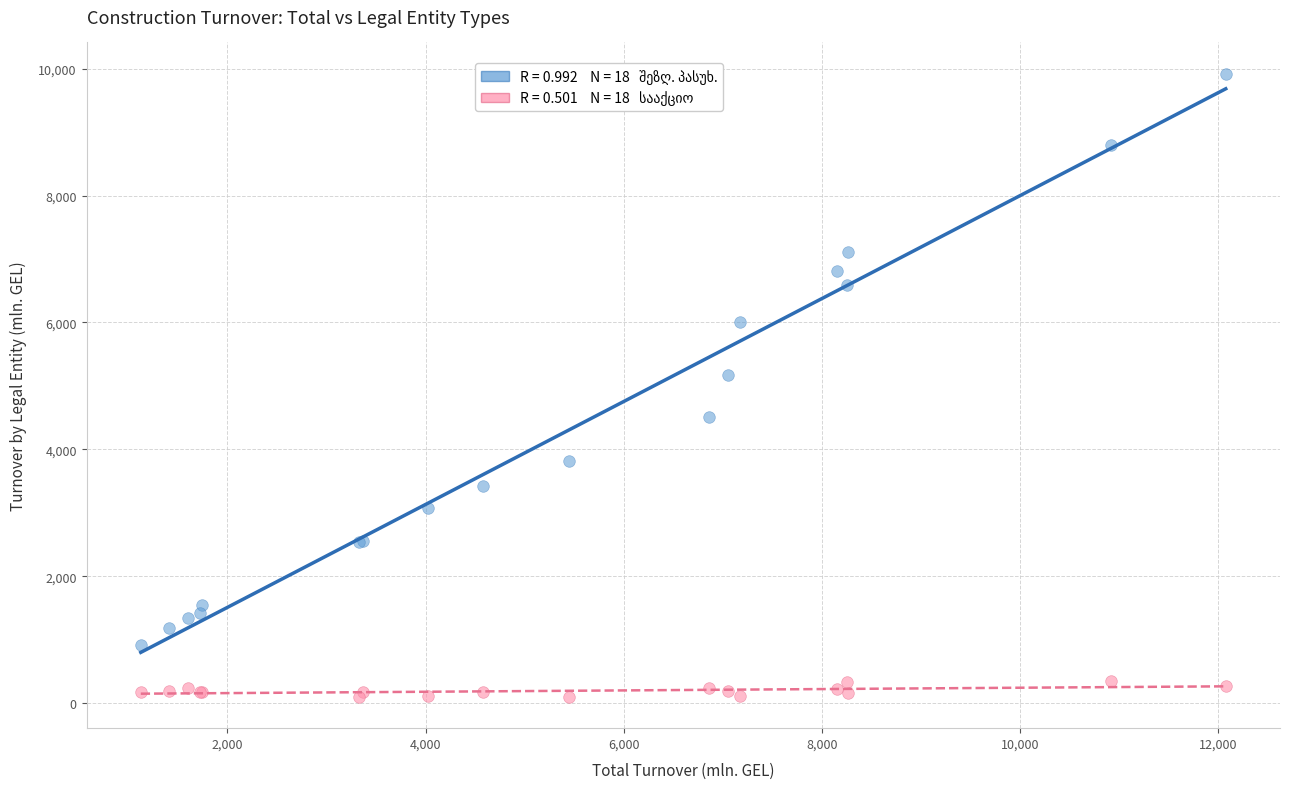

Across all series, what Y value is closest to 5009?

5169.8